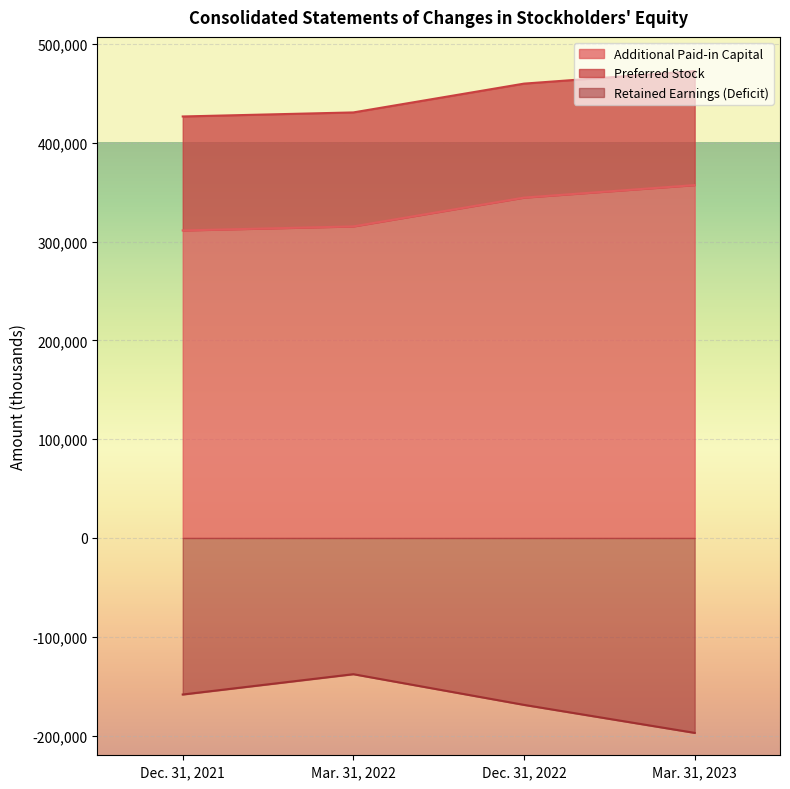

How many data points in Additional Paid-in Capital are above 344510?

1